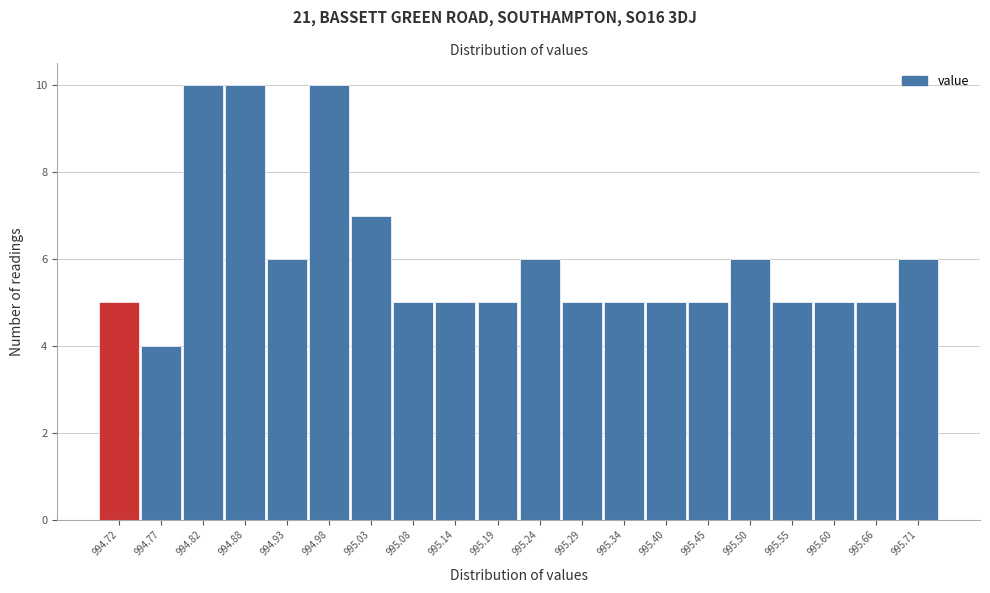

Reading right to left, extract all data points from this chart.

995.71=6	995.66=5	995.60=5	995.55=5	995.50=6	995.45=5	995.40=5	995.34=5	995.29=5	995.24=6	995.19=5	995.14=5	995.08=5	995.03=7	994.98=10	994.93=6	994.88=10	994.82=10	994.77=4	994.72=5